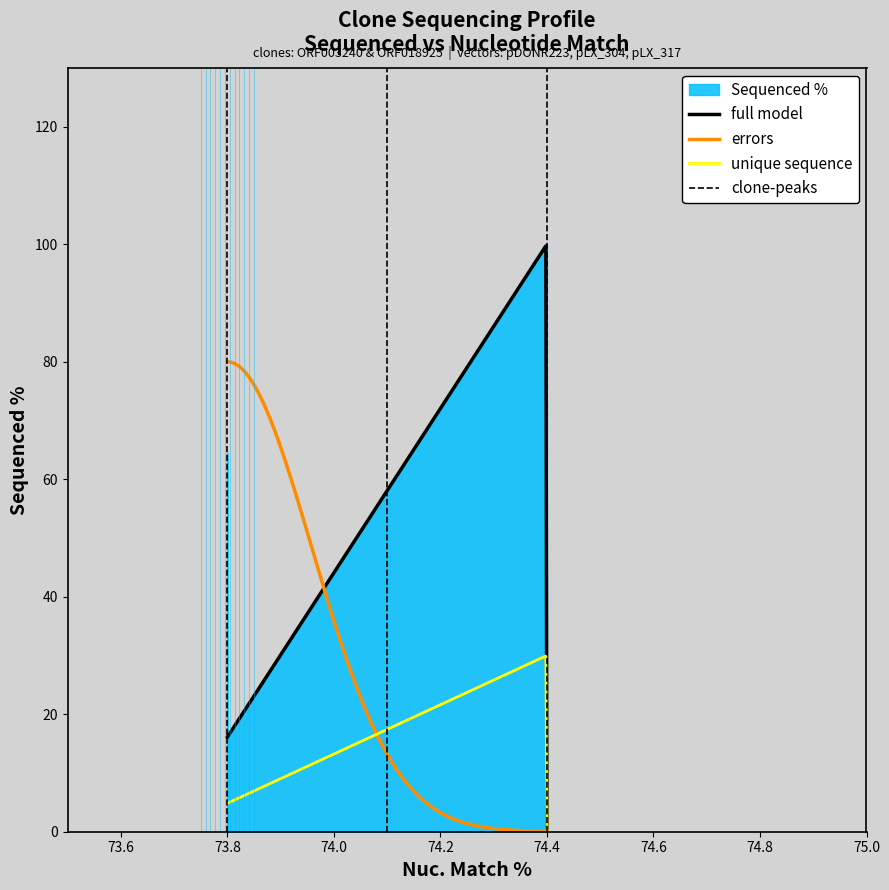

Does the chart have visible grid lines?

No